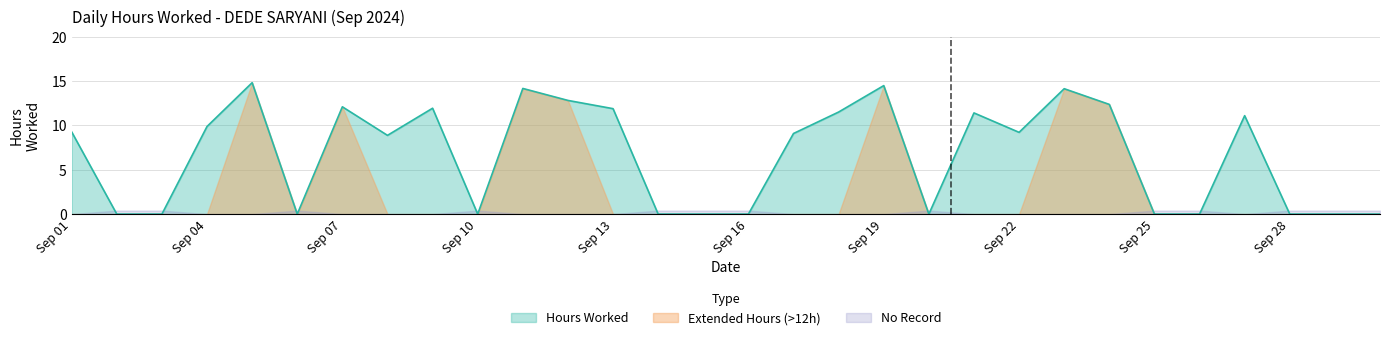

The value at 25 is 7.2. True or false?

False